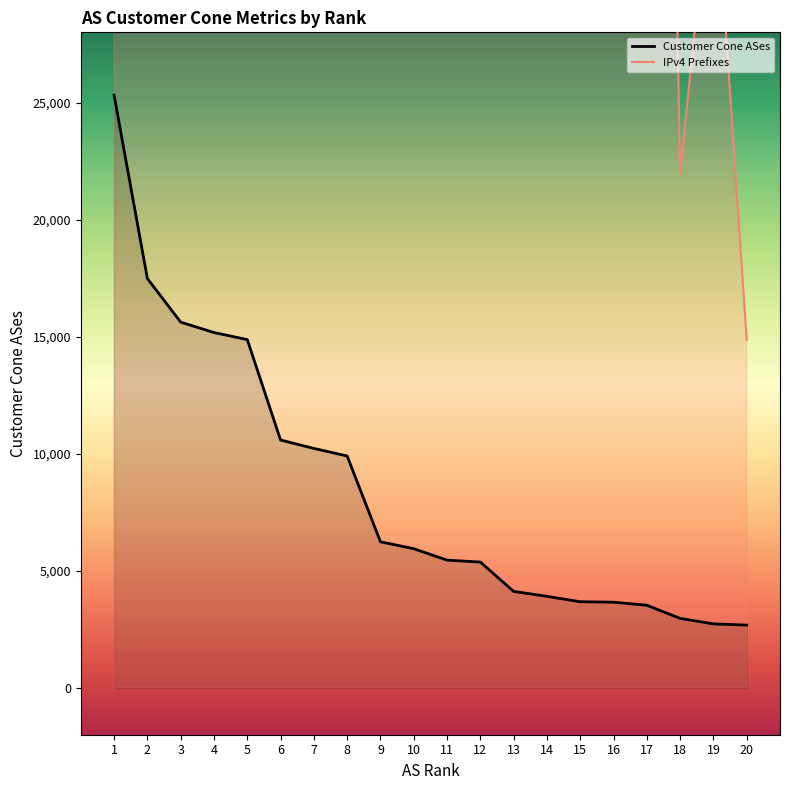

Is the value of Customer Cone ASes at 5 greater than the value of IPv4 Prefixes at 18?

No